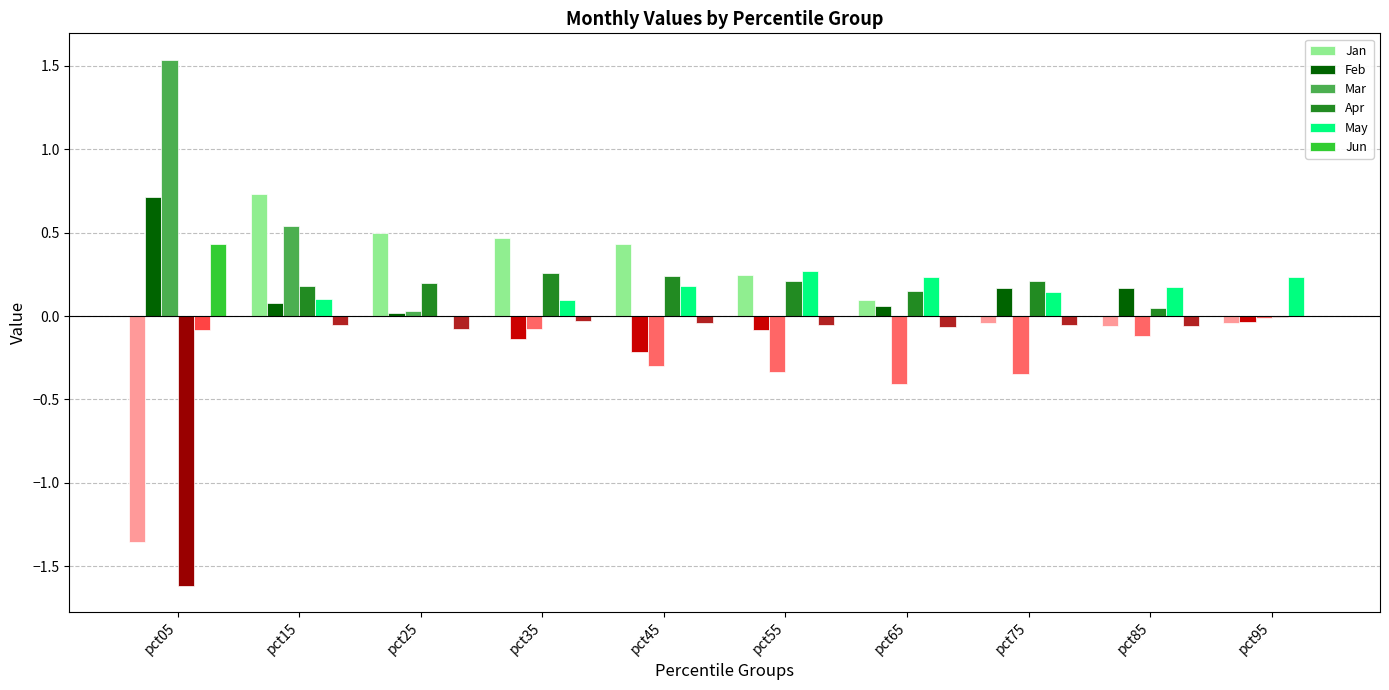

List the labels in order of May value, largest first.

pct55, pct65, pct95, pct45, pct85, pct75, pct15, pct35, pct25, pct05